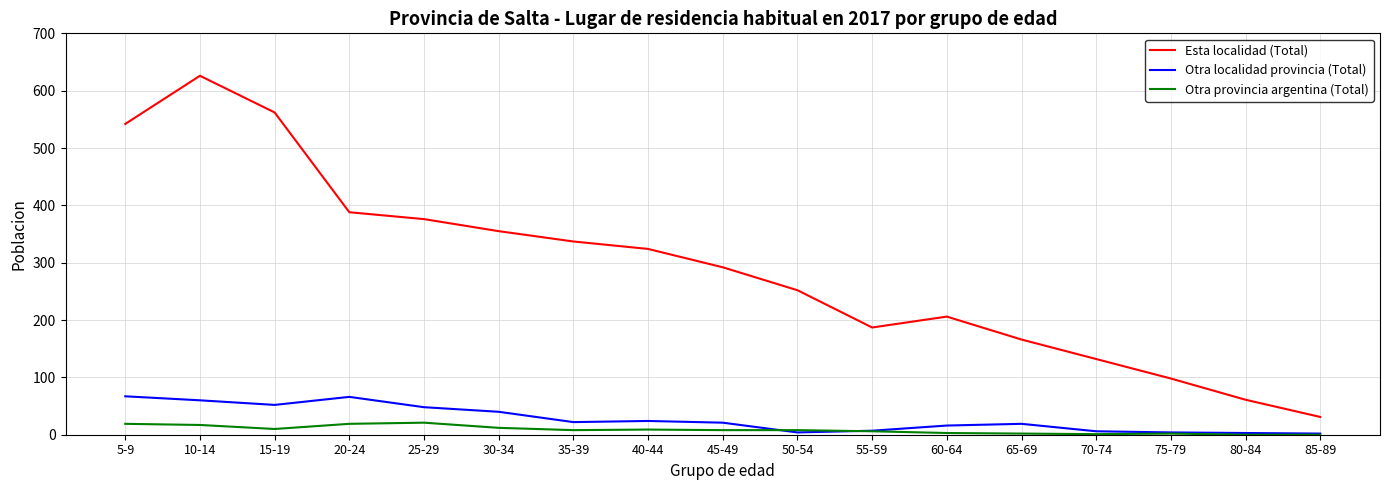

Where is the first local minimum for Otra localidad provincia (Total)?

15-19